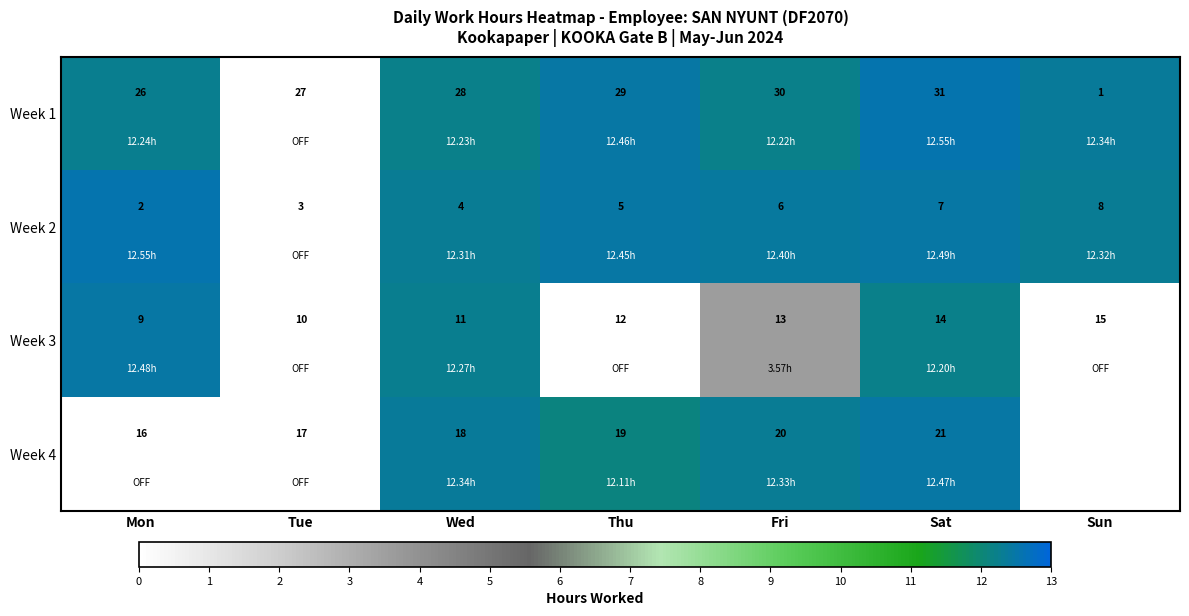

At how many categories does at least one series exceed 2?

6